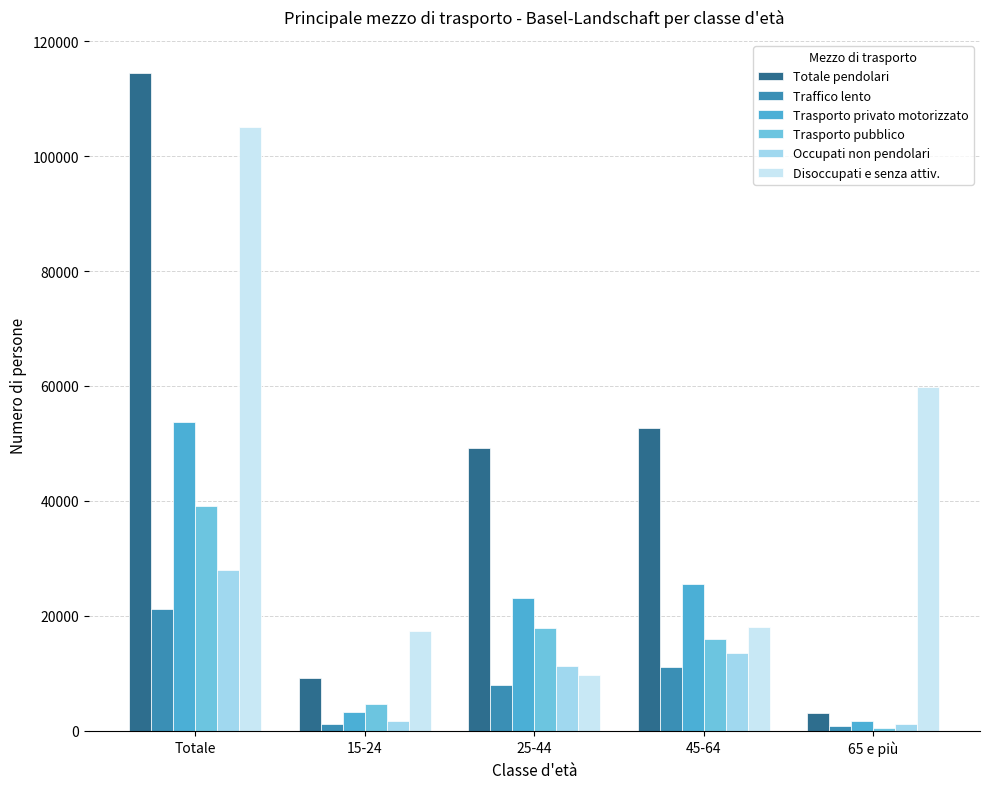

What are all the series names shown in the legend?

Totale pendolari, Traffico lento, Trasporto privato motorizzato, Trasporto pubblico, Occupati non pendolari, Disoccupati e senza attiv.